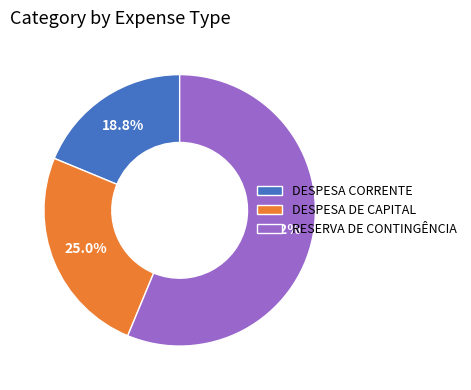

To the nearest percent, what is the combined percentage of RESERVA DE CONTINGÊNCIA and DESPESA CORRENTE?

75%